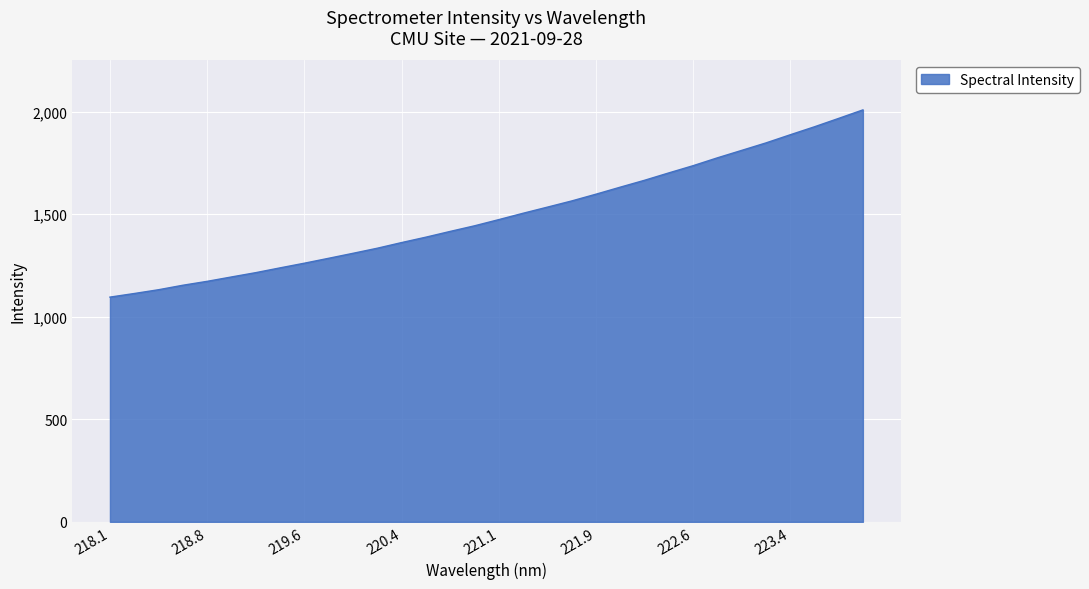

What is the greatest value displayed?

2009.1